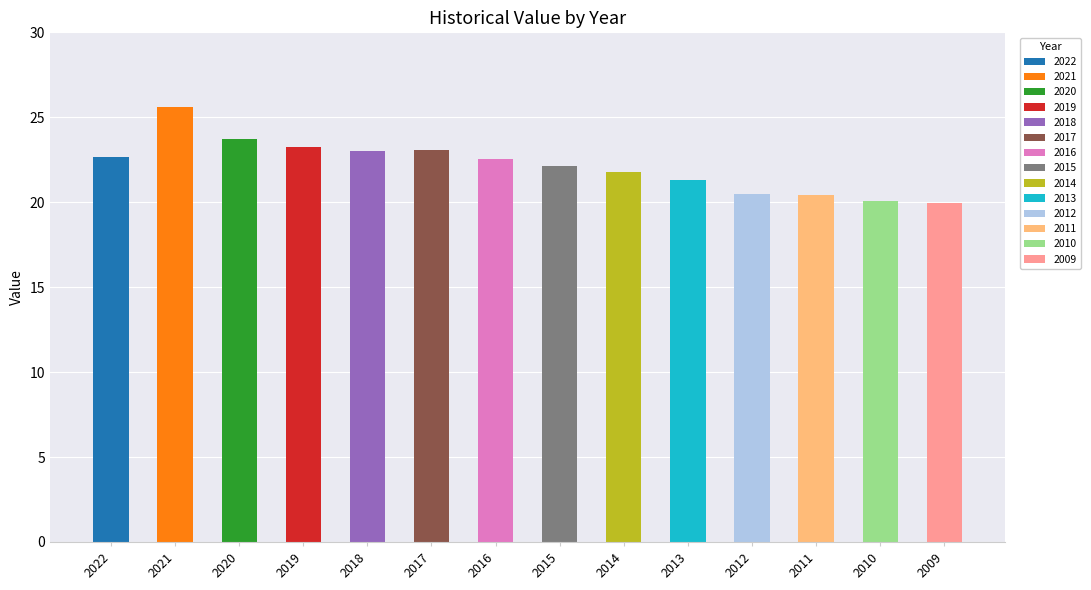

Reading right to left, list all the values displayed in this chart.

2009=19.9	2010=20.1	2011=20.4	2012=20.5	2013=21.3	2014=21.8	2015=22.1	2016=22.5	2017=23.1	2018=23.0	2019=23.2	2020=23.7	2021=25.6	2022=22.7